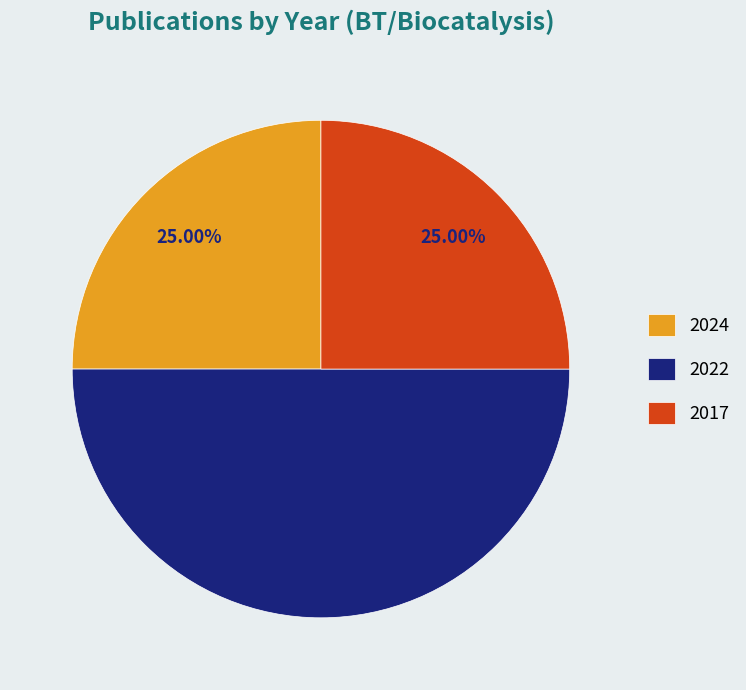

Which category has the biggest portion of the pie?

2022